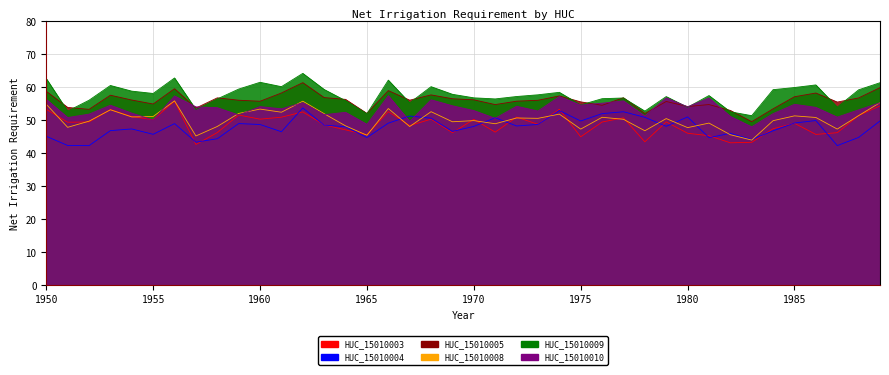

What is the difference between the highest and lowest values at 1988?

14.5